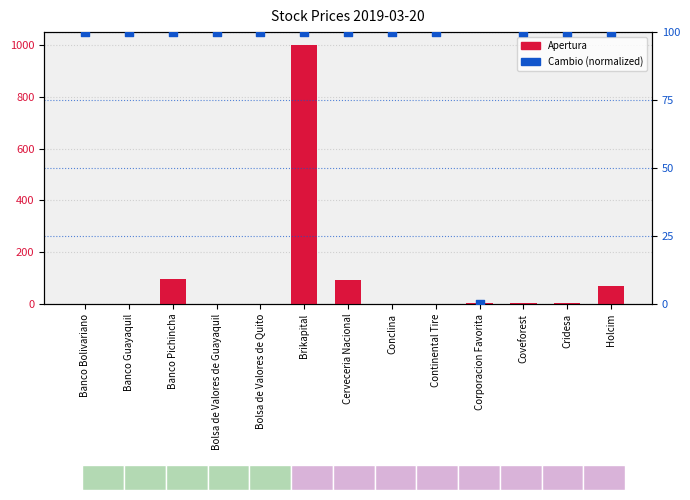

Which series reaches the minimum Y coordinate?

Cambio %